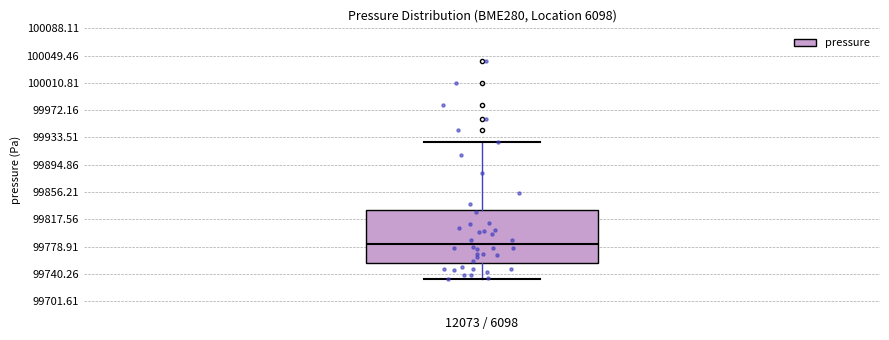

Where does the lower whisker of the box for 12073 / 6098 end on the y-axis? The values are not printed on the chart, so give them approximately, as read against the axis.

99735